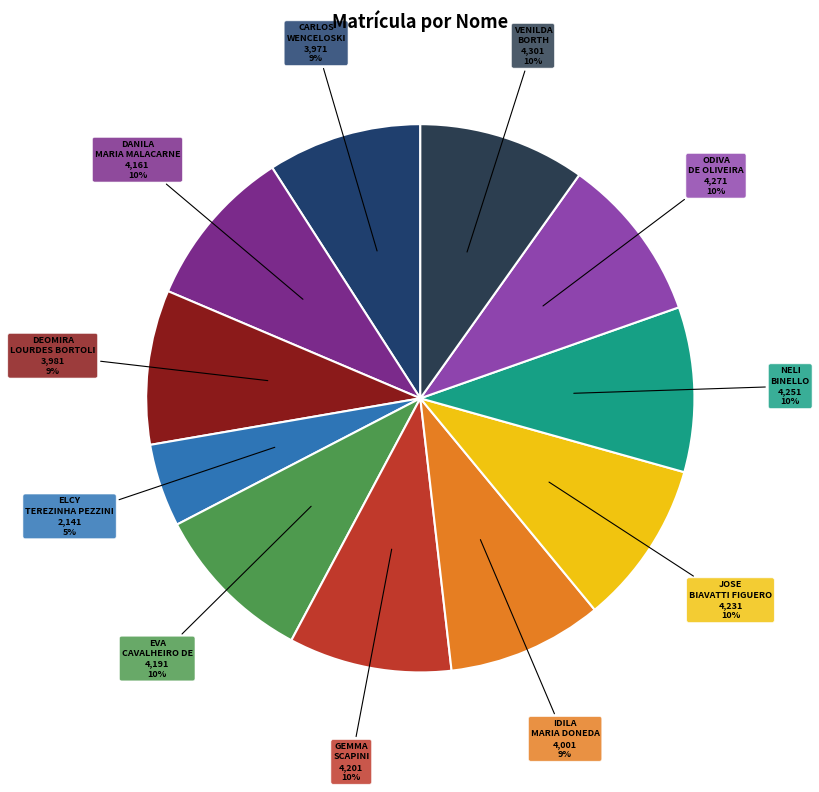

Which slice is the largest?

VENILDA BORTH